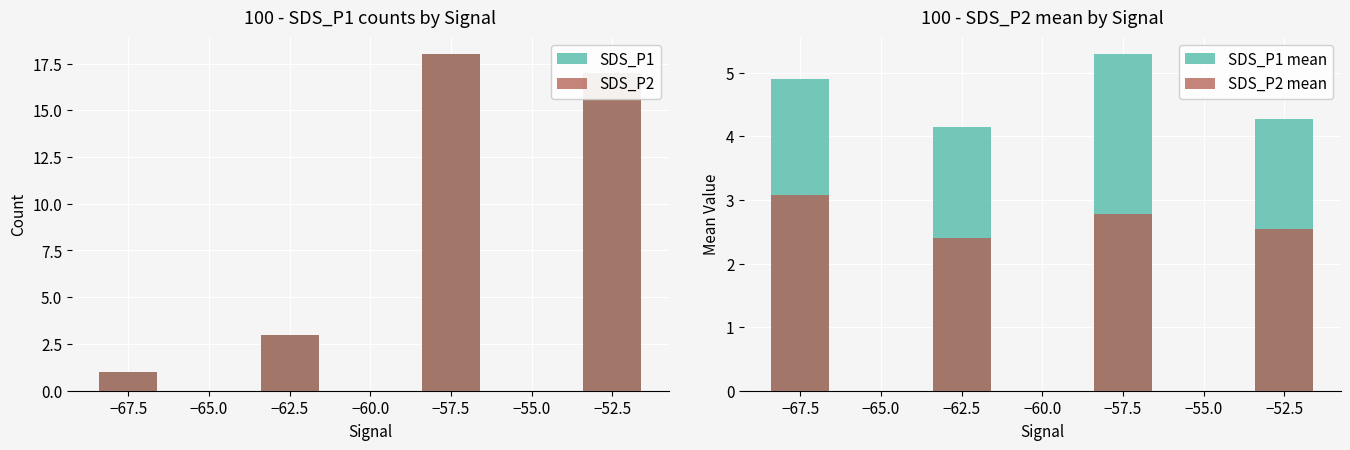

How many values in the SDS_P1 series exceed 17?

1